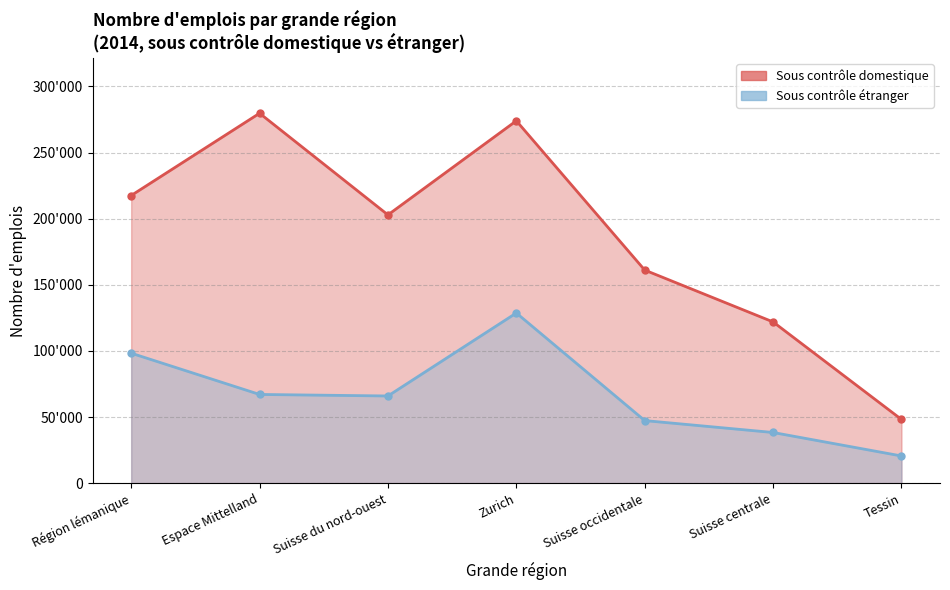

How many categories are shown in the chart?

7